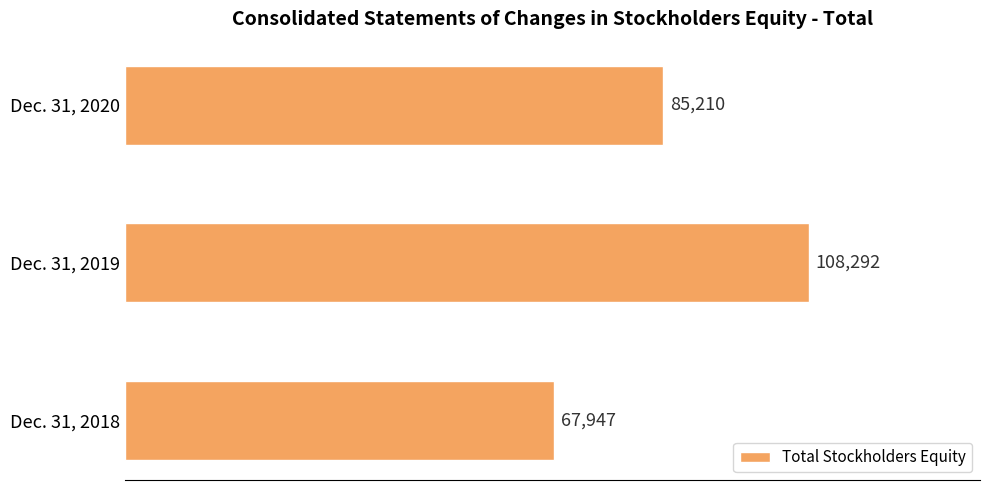

How many bars are there in total?

3